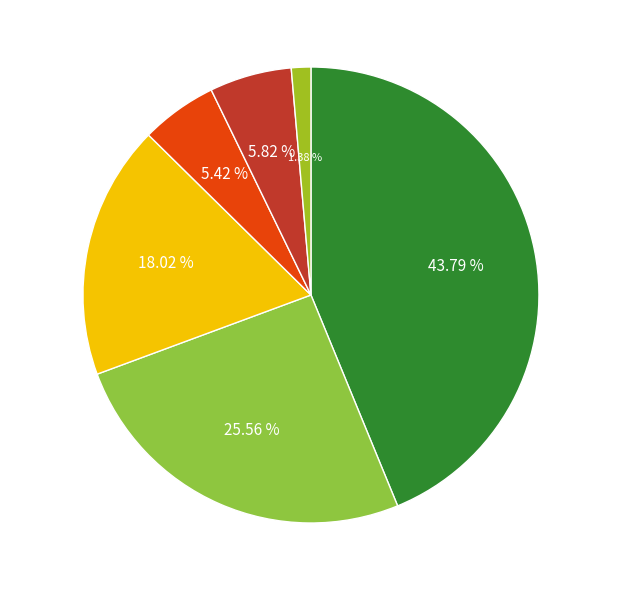

True or false: Melnalksnis accounts for 5% of the total.

True